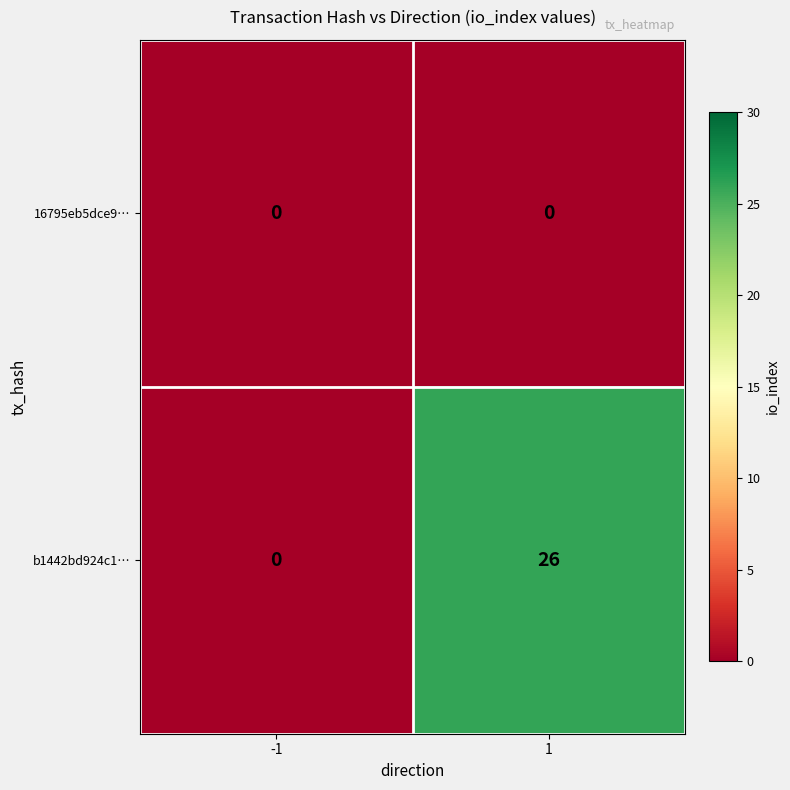

Rank the series by their average value, from highest to lowest.

b1442bd924c1…, 16795eb5dce9…